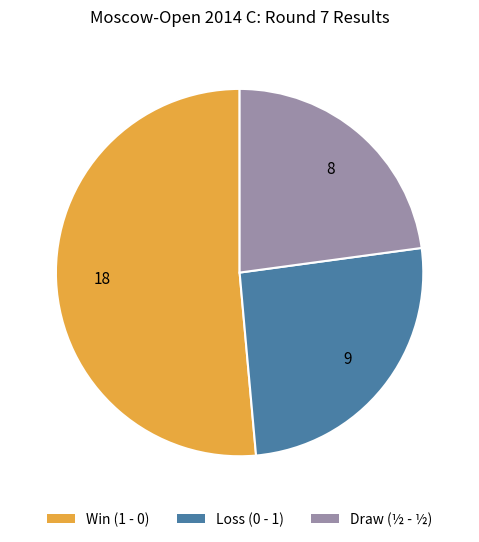

Is there any slice that represents more than half of the pie?

Yes